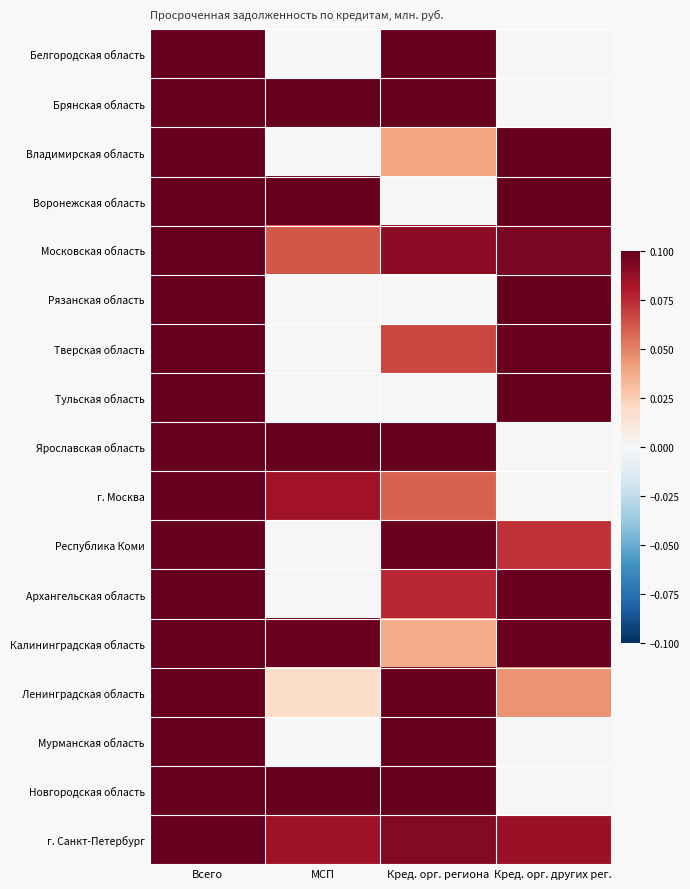

At how many categories does at least one series exceed 0?

4